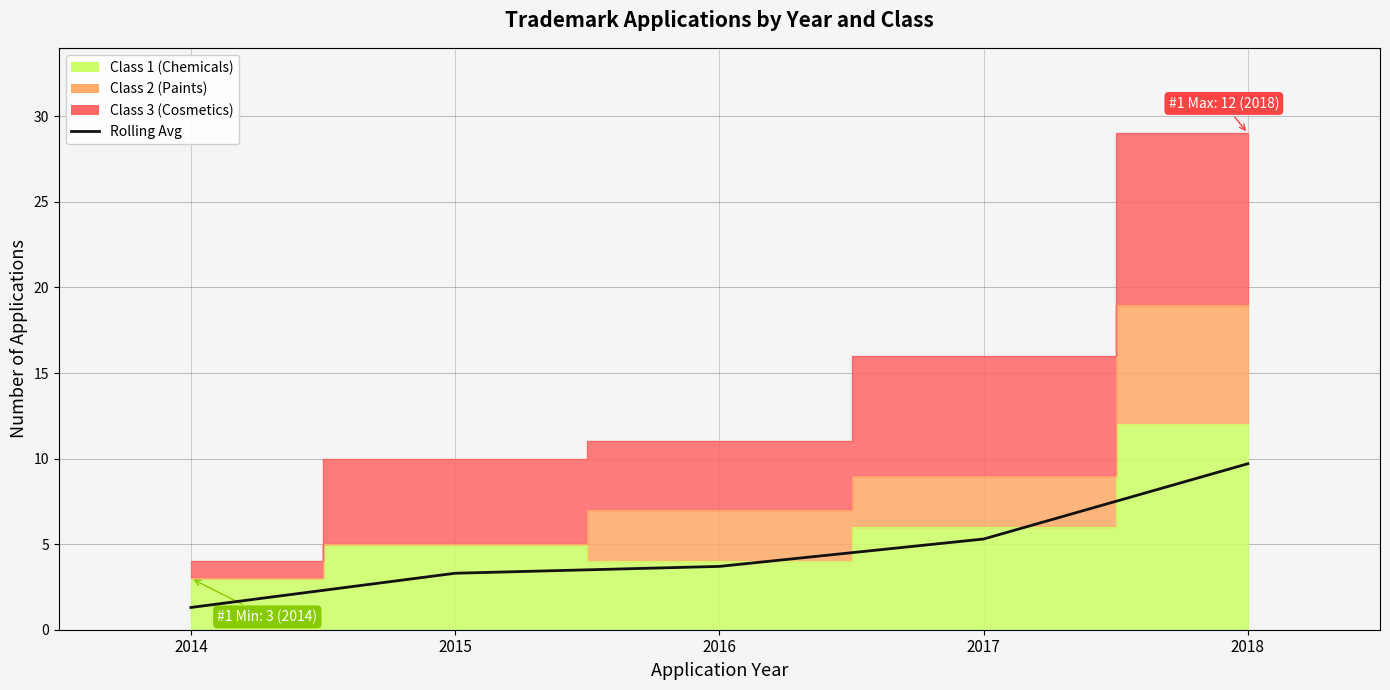

Reading right to left, transcribe all the data shown in this chart.

2018=9.7	2017=5.3	2016=3.7	2015=3.3	2014=1.3